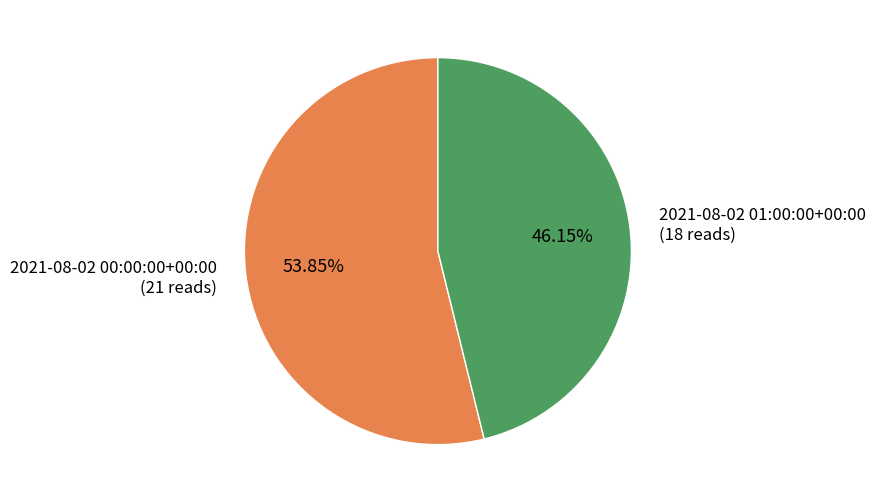

What is the smallest slice in the pie chart?

2021-08-02 01:00:00+00:00